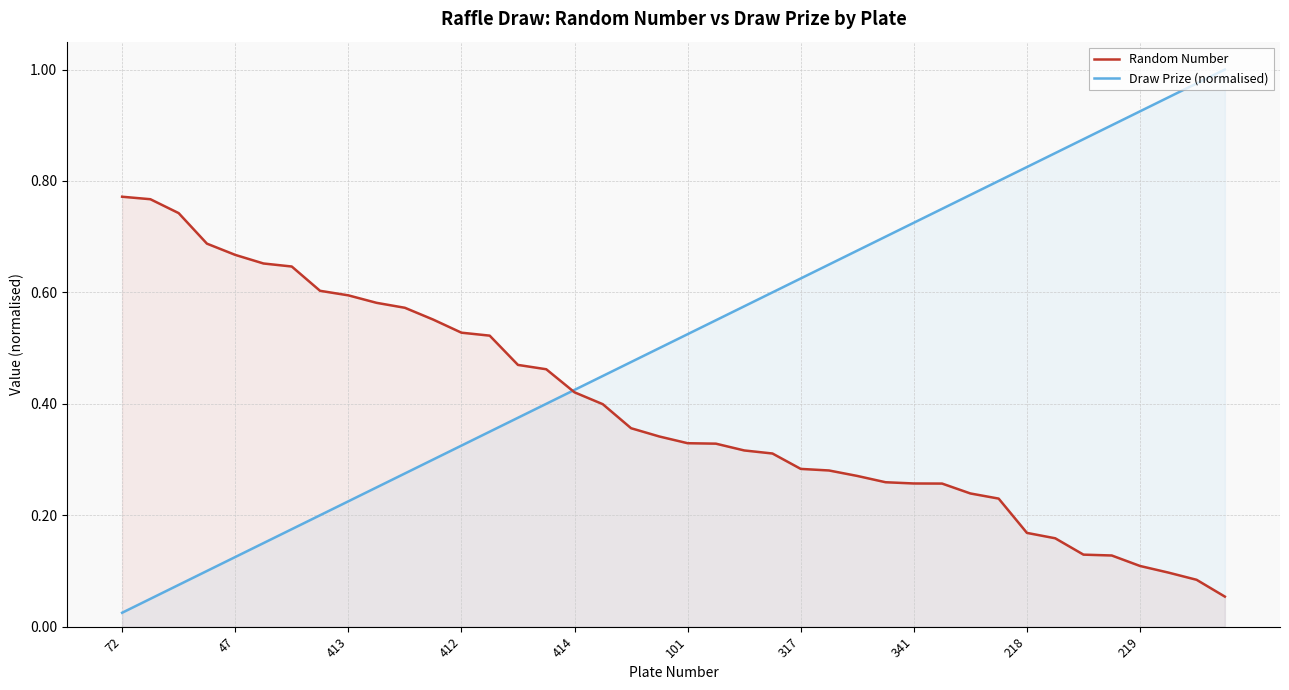

True or false: Draw Prize (normalised) and Random Number cross at least once.

True